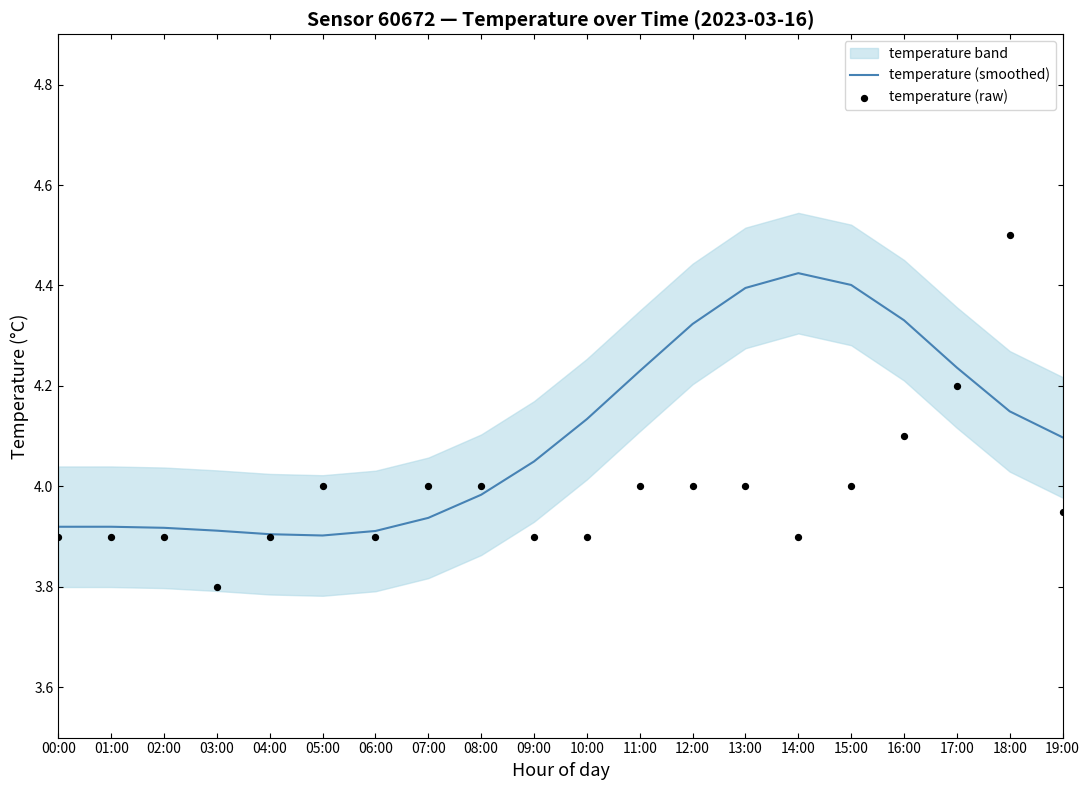

Is the value of temperature (raw) at 03:00 greater than the value of temperature (smoothed) at 02:00?

No